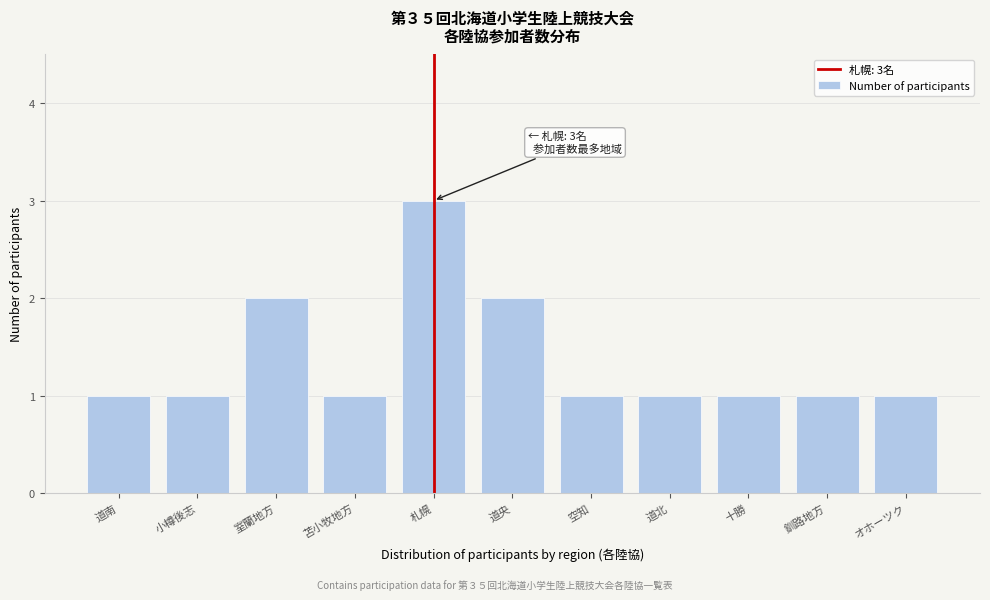

Reading left to right, what are all the values shown in this chart?

道南=1	小樽後志=1	室蘭地方=2	苫小牧地方=1	札幌=3	道央=2	空知=1	道北=1	十勝=1	釧路地方=1	オホーツク=1